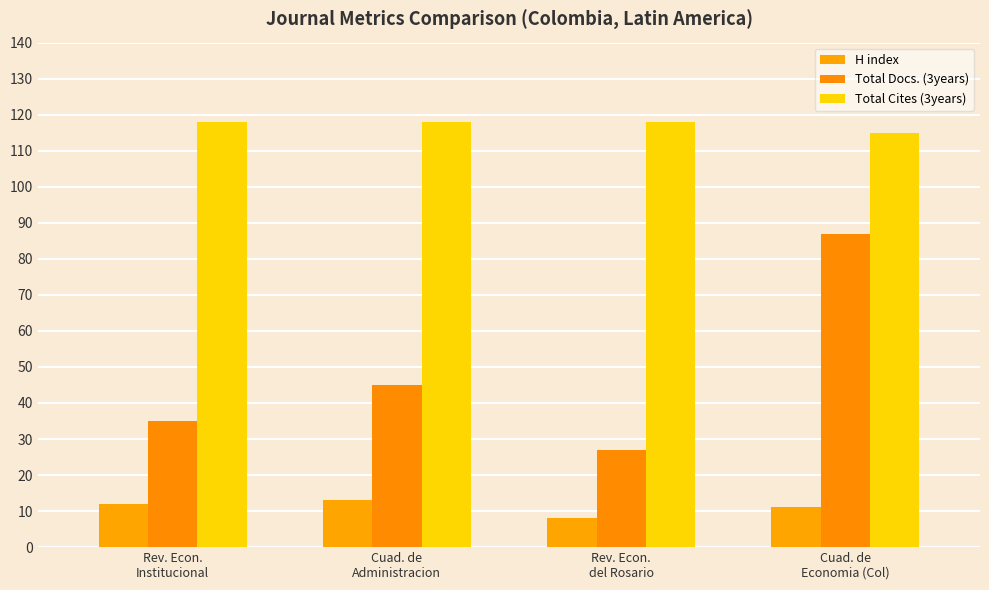

Which series changed the most between Rev. Econ.
Institucional and Cuad. de
Economia (Col)?

Total Docs. (3years)